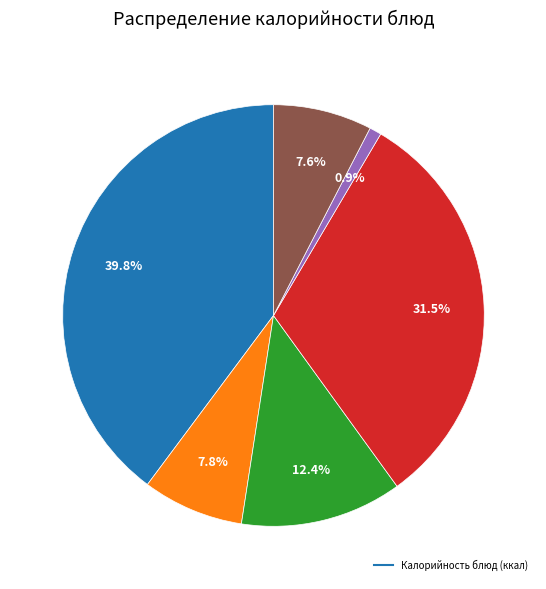

Is there any slice that represents more than half of the pie?

No